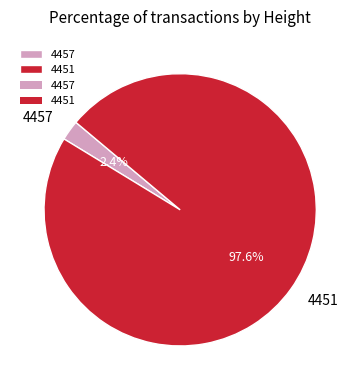

To the nearest percent, what is the difference between the largest and smallest slice percentages?

95%